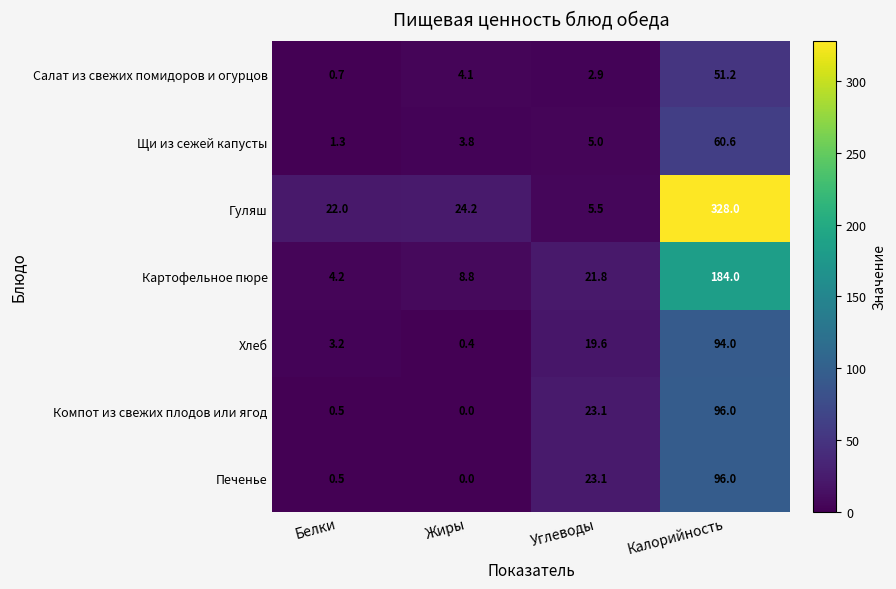

Where is Картофельное пюре nearest to the value 94?

Углеводы